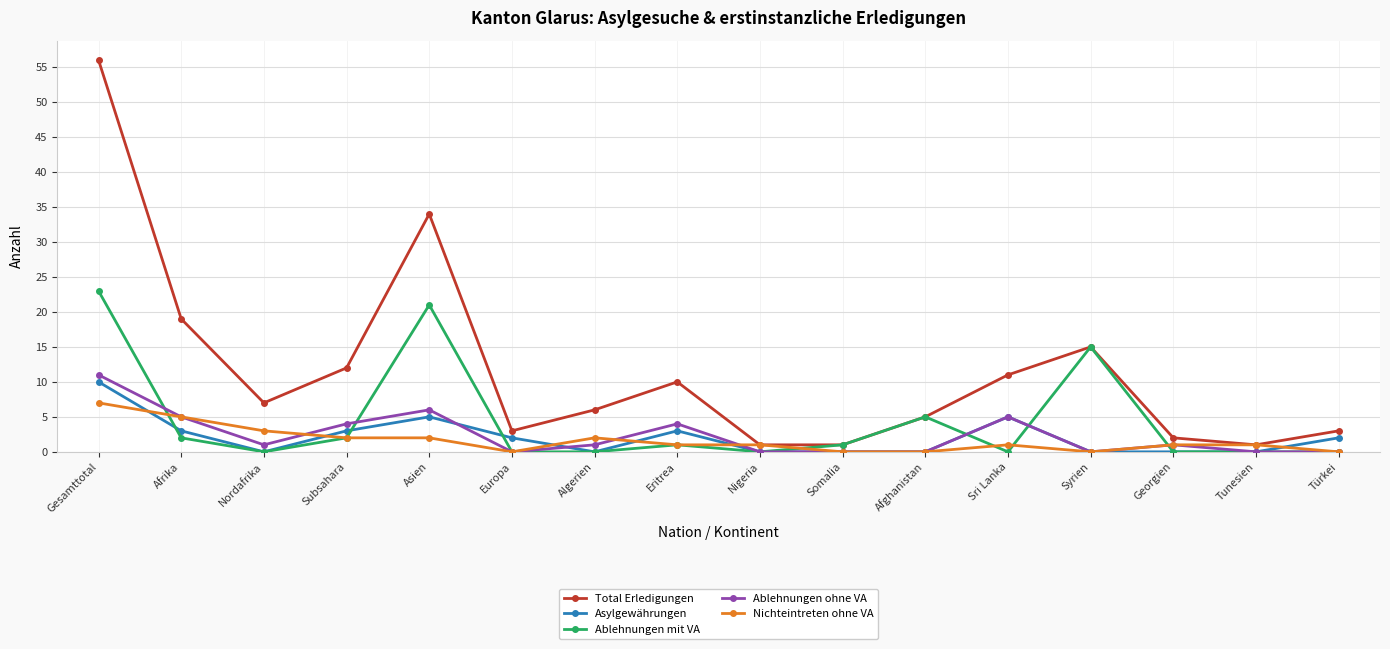

What is the sum of the Nichteintreten ohne VA values at Eritrea and Nordafrika?

4